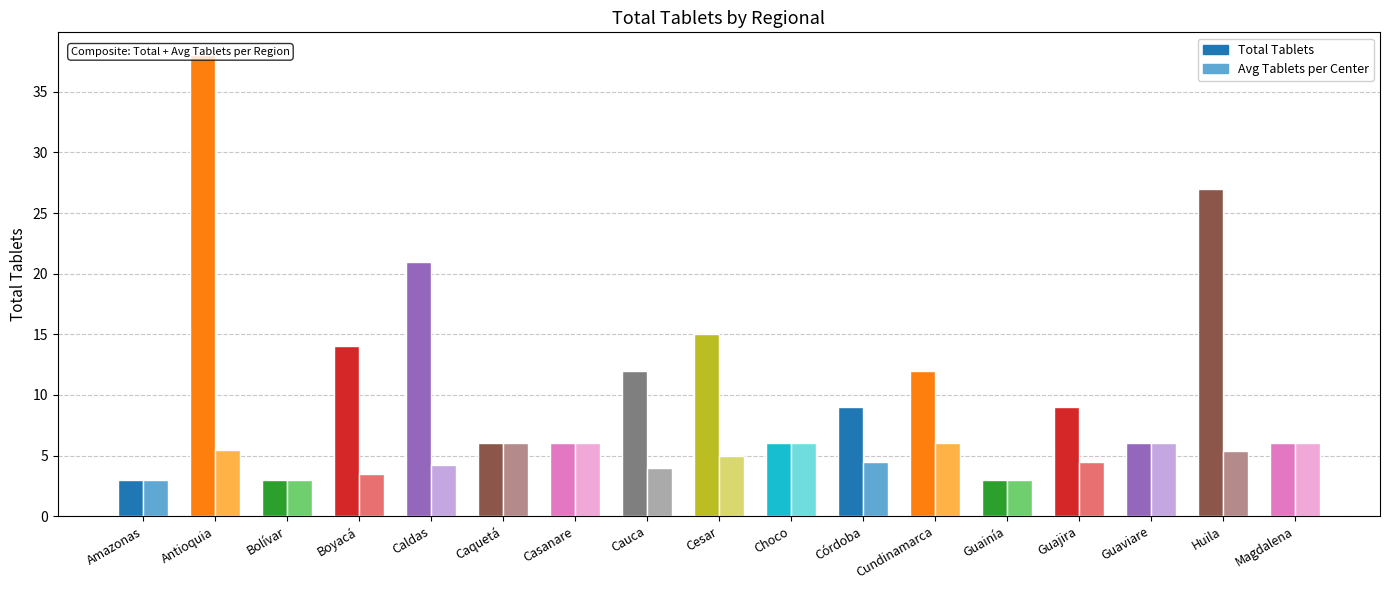

Between Antioquia and Cesar, which series saw the biggest shift?

Total Tablets